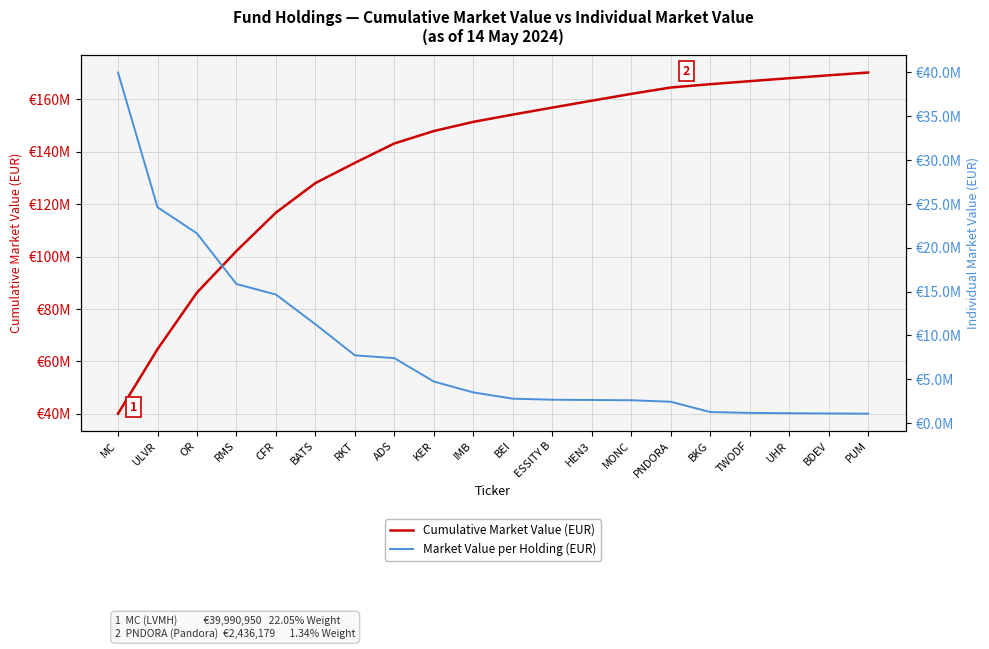

The value of Cumulative Market Value (EUR) at IMB is 151426272.8. True or false?

True